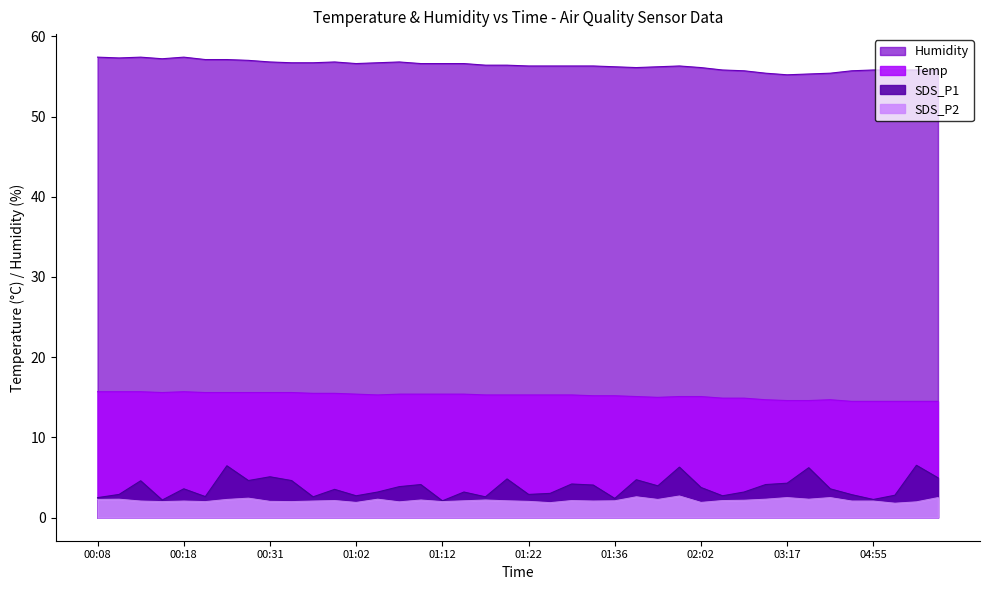

What is the approximate value of Temp at 01:53?

15.0